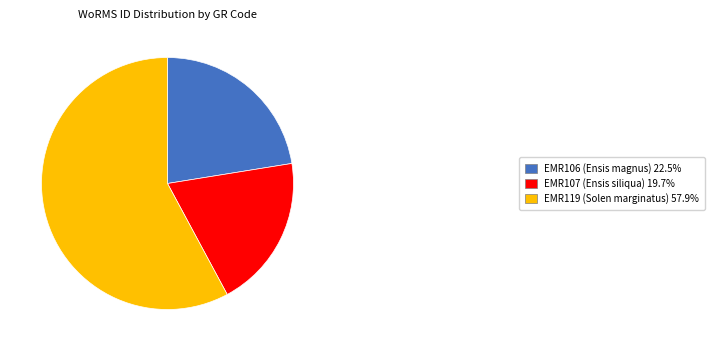

How many slices are in this pie chart?

3